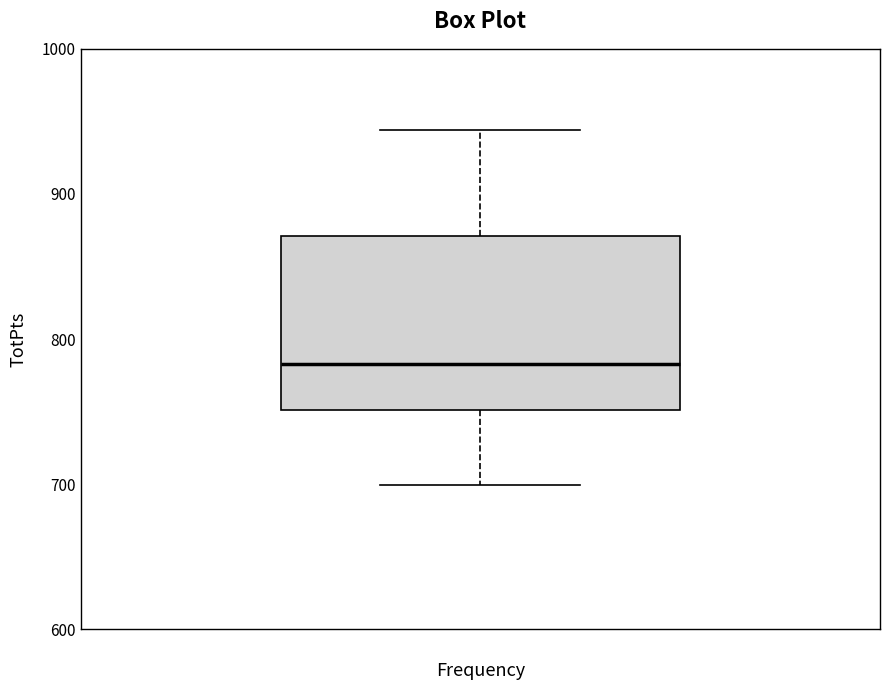

Transcribe this box plot: give where the median line is, the range the box spans, and where the two whiskers end, as read against the y-axis. The values are not printed on the chart, so give them approximately, as read against the axis.

median 780, box 750 to 870, whiskers 700 to 940